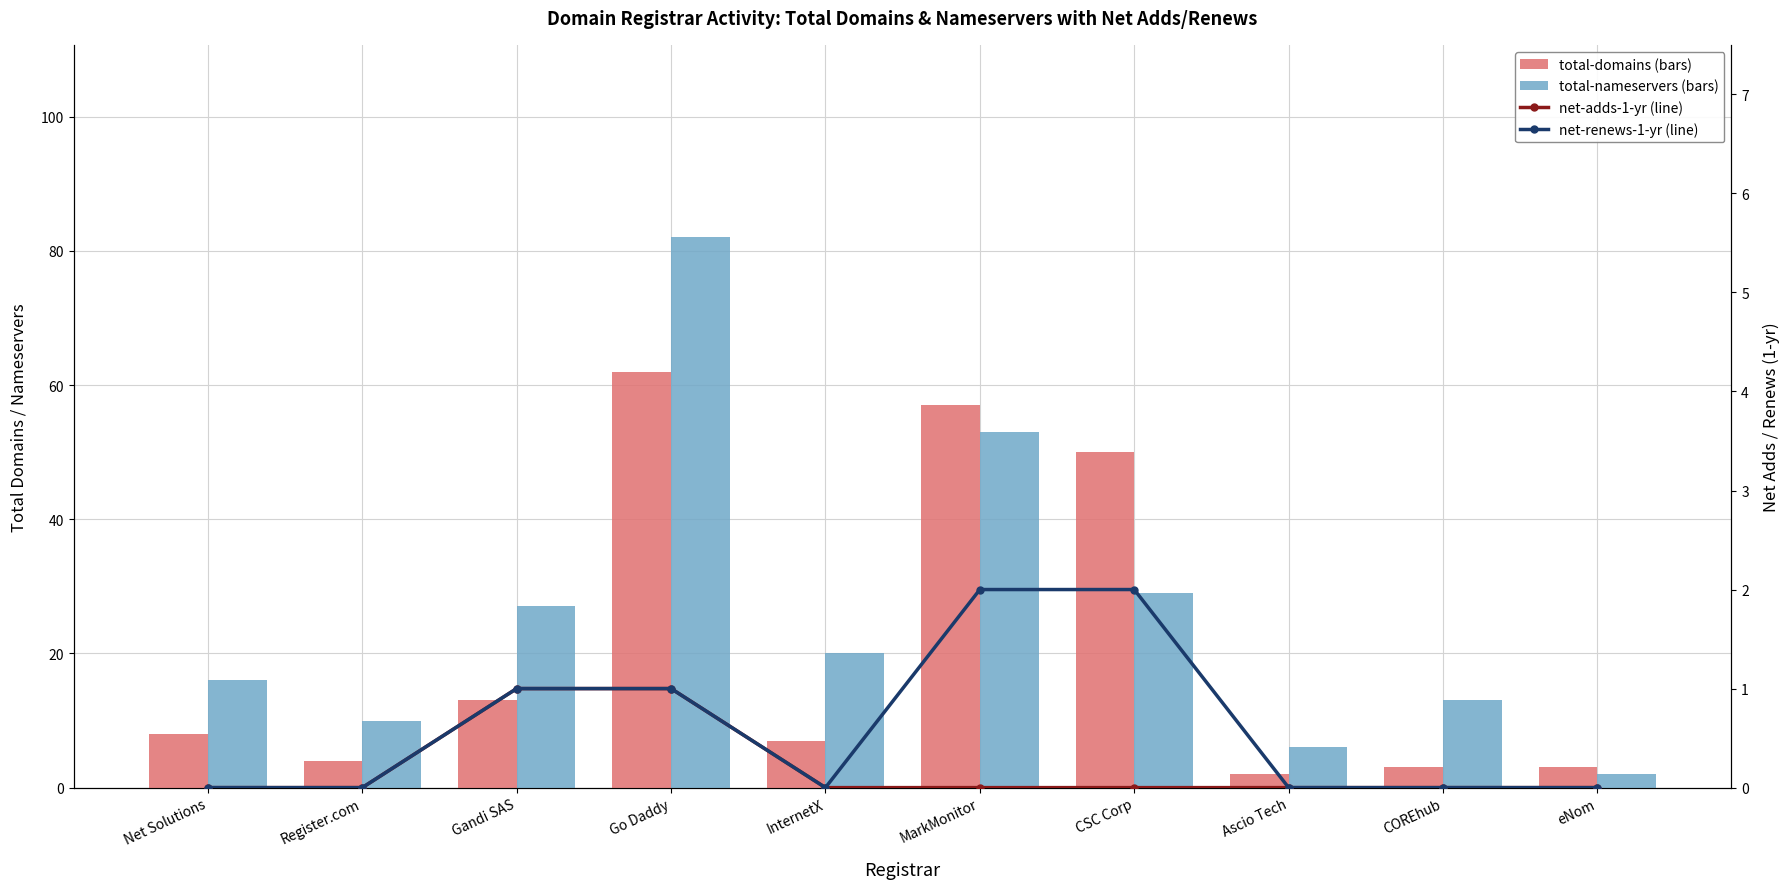

Are the bars grouped side by side (vs. stacked)?

Yes